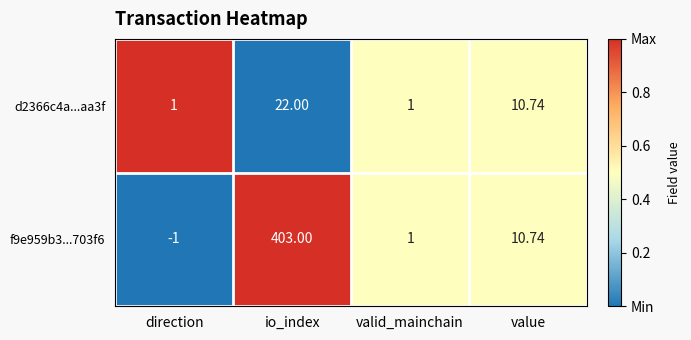

What is the total value across all series at direction?

0.0